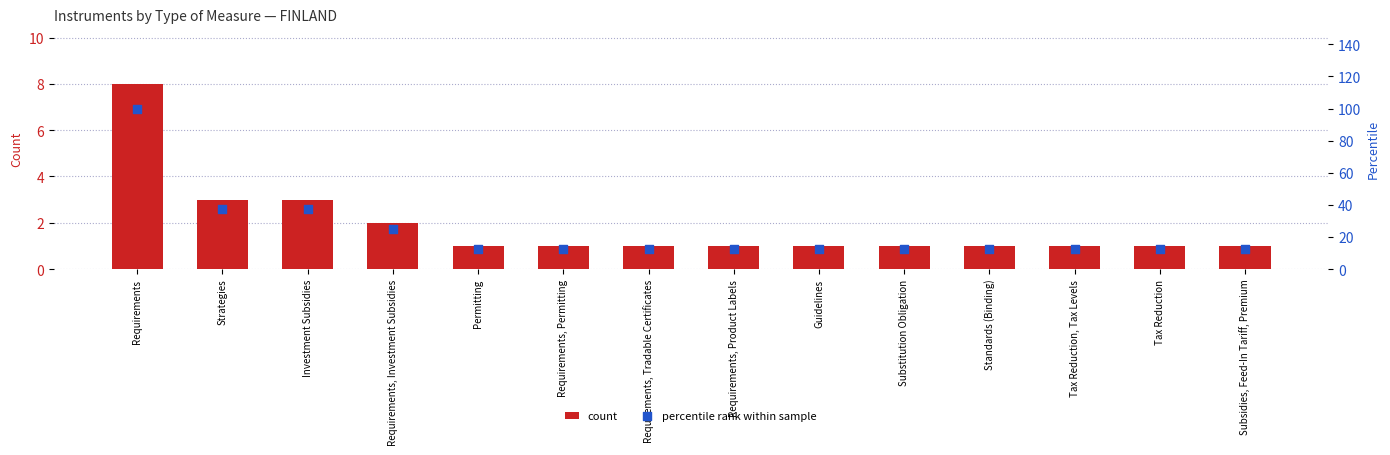

What is the total value across all series at Tax Reduction, Tax Levels?

13.5